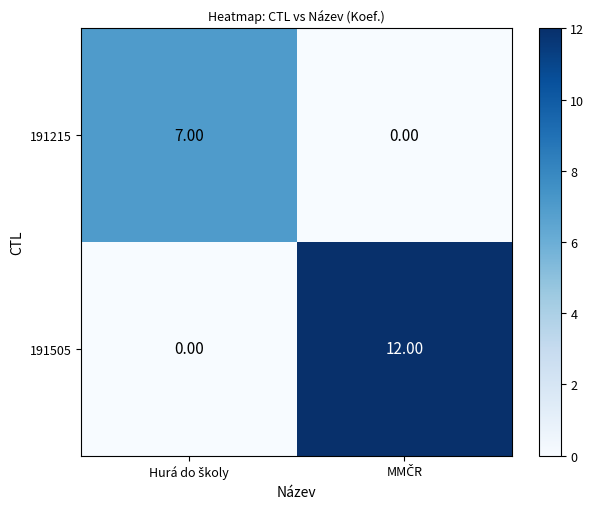

Rank the series by their maximum value, from highest to lowest.

191505, 191215